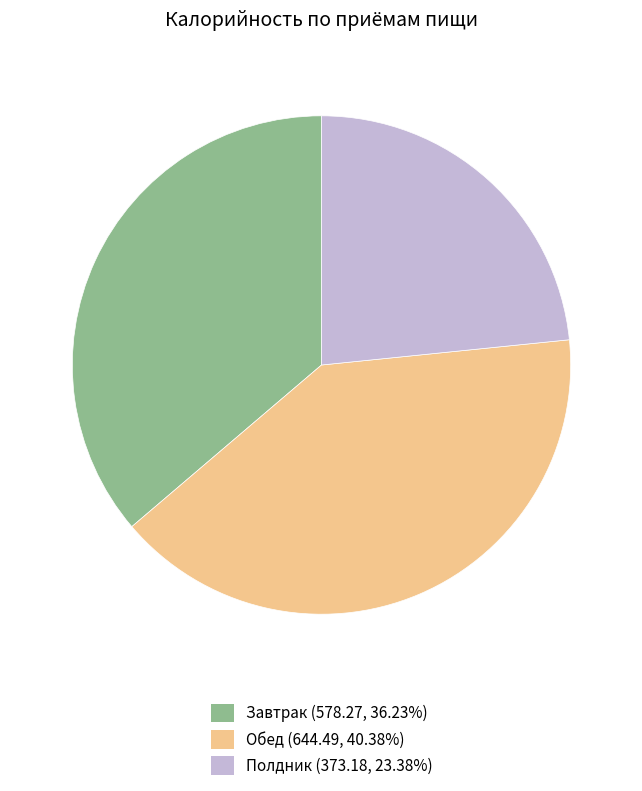

Is there any slice that represents more than half of the pie?

No